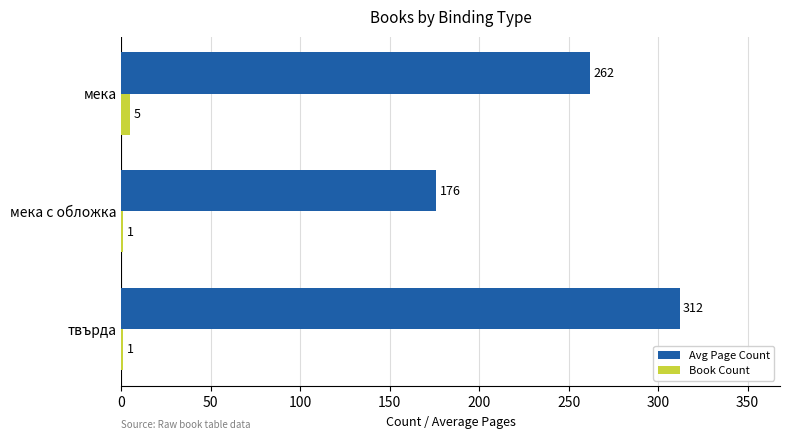

Between твърда and мека с обложка, which series saw the biggest shift?

Avg Page Count